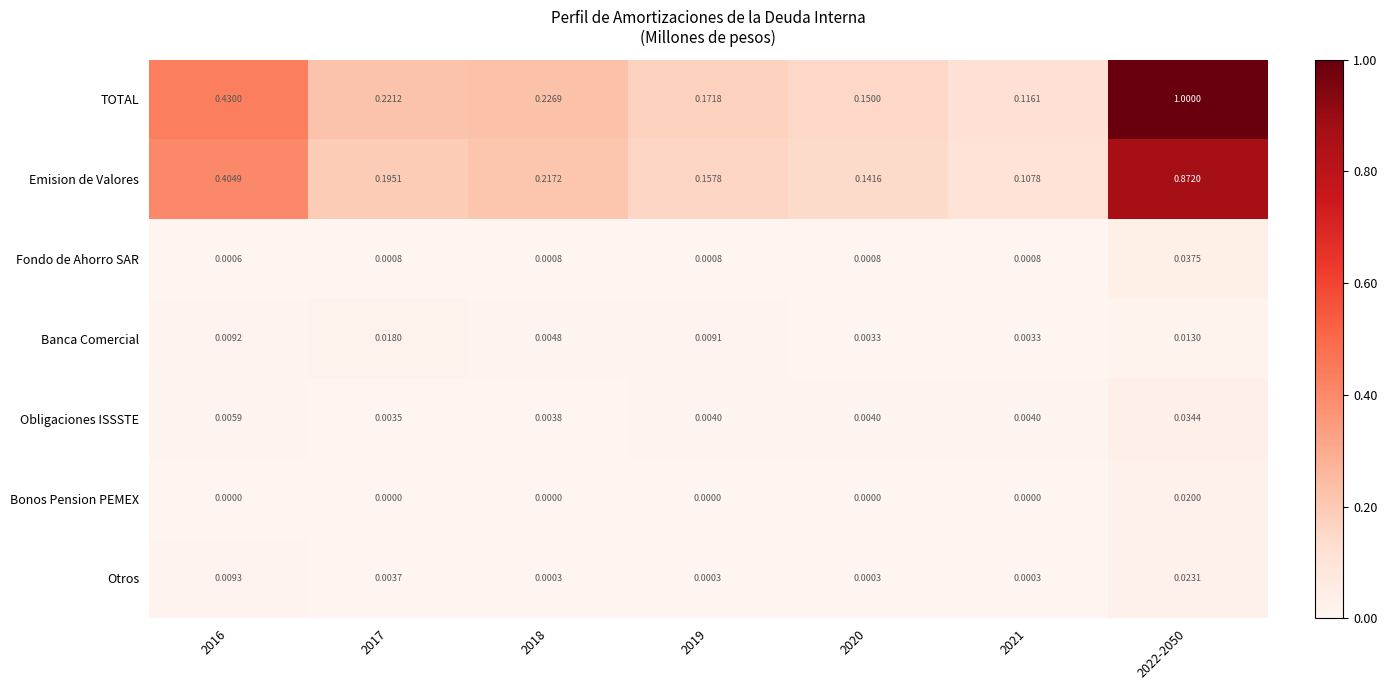

Rank the series by their maximum value, from lowest to highest.

Banca Comercial, Bonos Pension PEMEX, Otros, Obligaciones ISSSTE, Fondo de Ahorro SAR, Emision de Valores, TOTAL